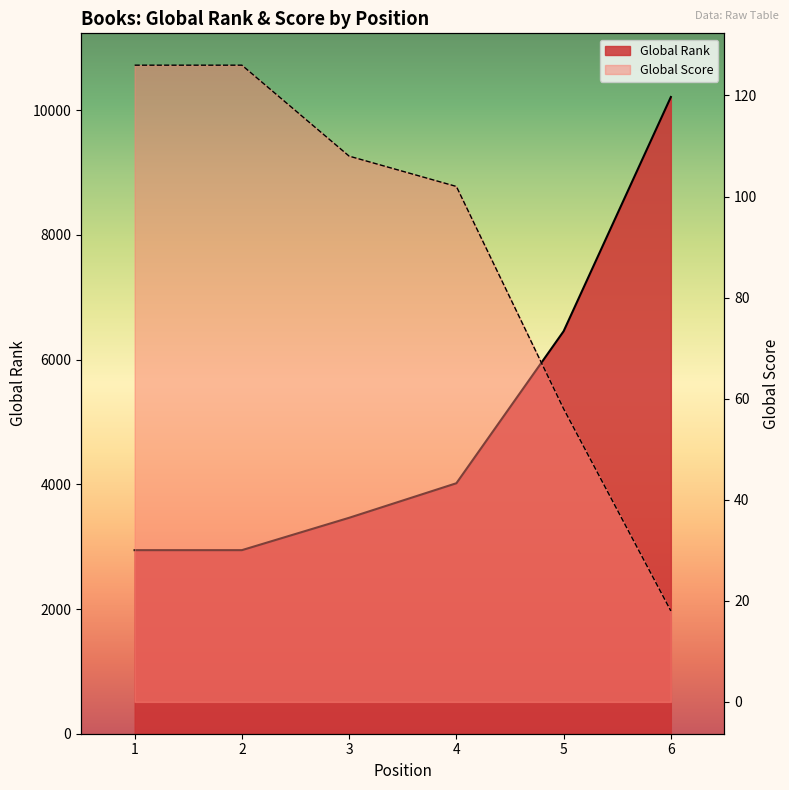

At 1, list the series in order from largest to smallest.

Global Rank, Global Score